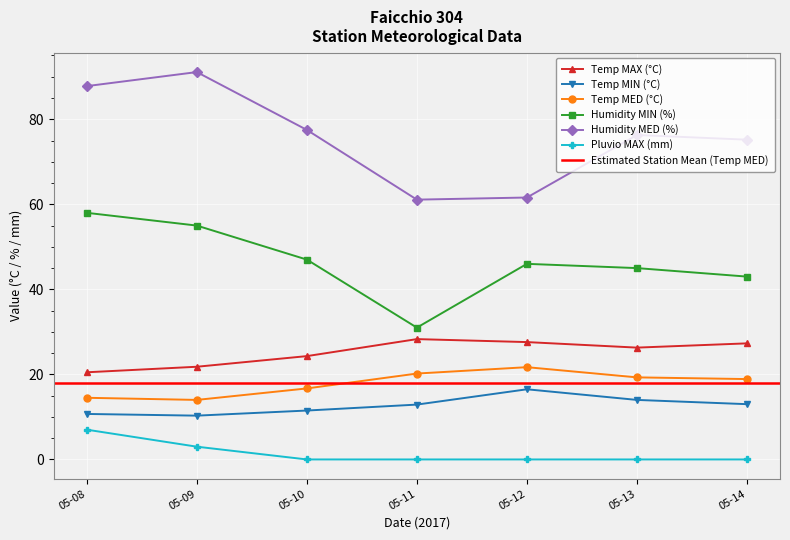

True or false: Temp MIN (°C) and Temp MED (°C) intersect in this chart.

False